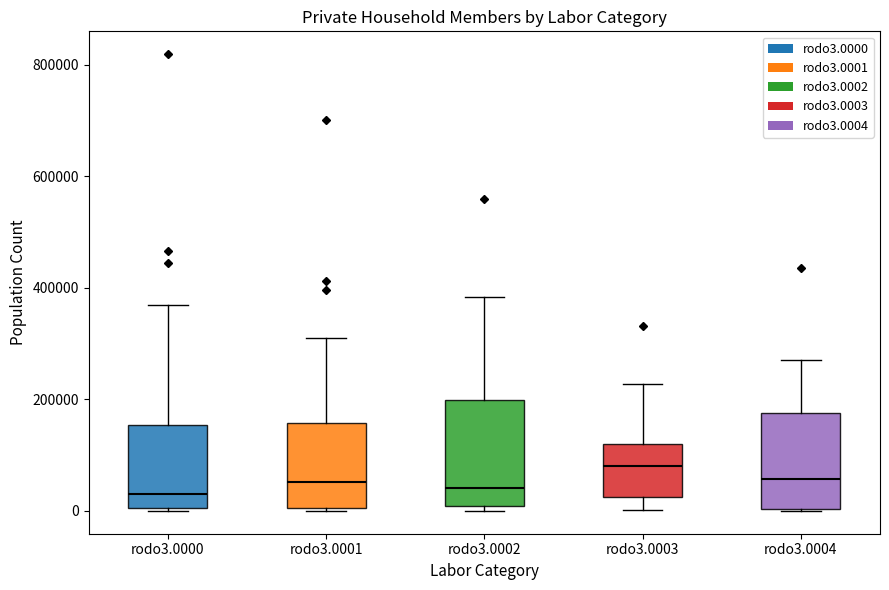

Which box's median line is the highest?

rodo3.0003